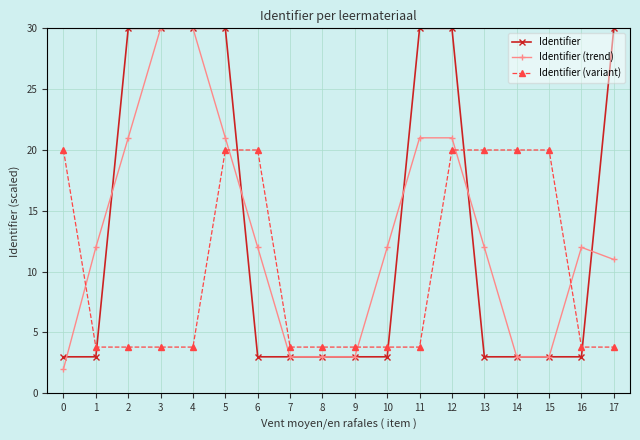

What is the lowest value of the Identifier (variant) series?

3.8